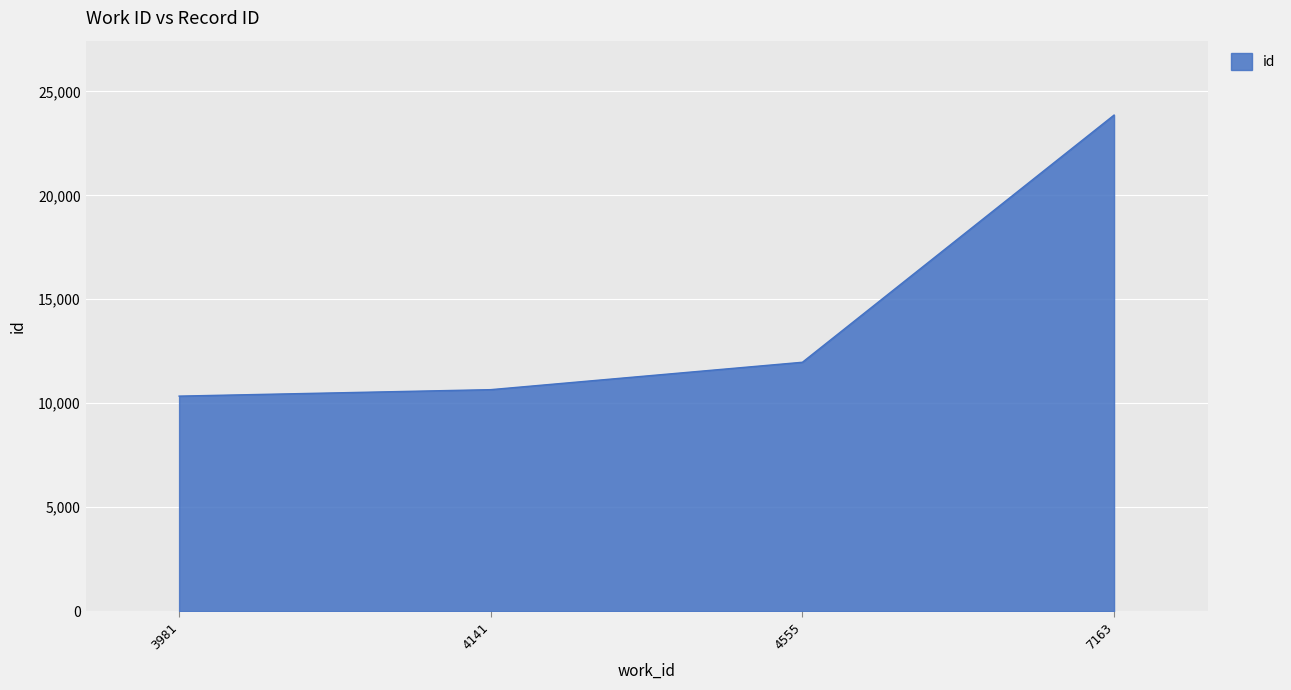

What is the difference between the maximum and minimum values?

13521